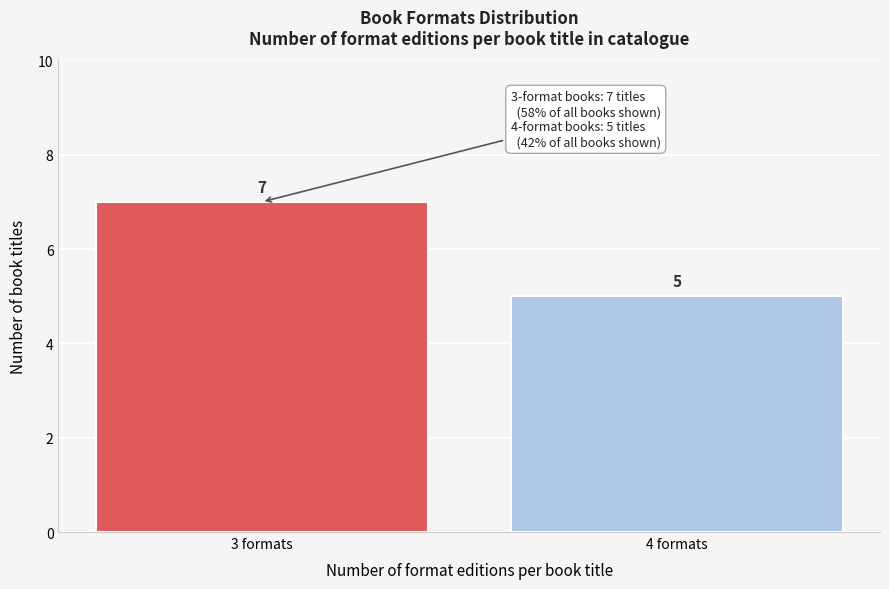

Reading left to right, list all the values displayed in this chart.

7	5